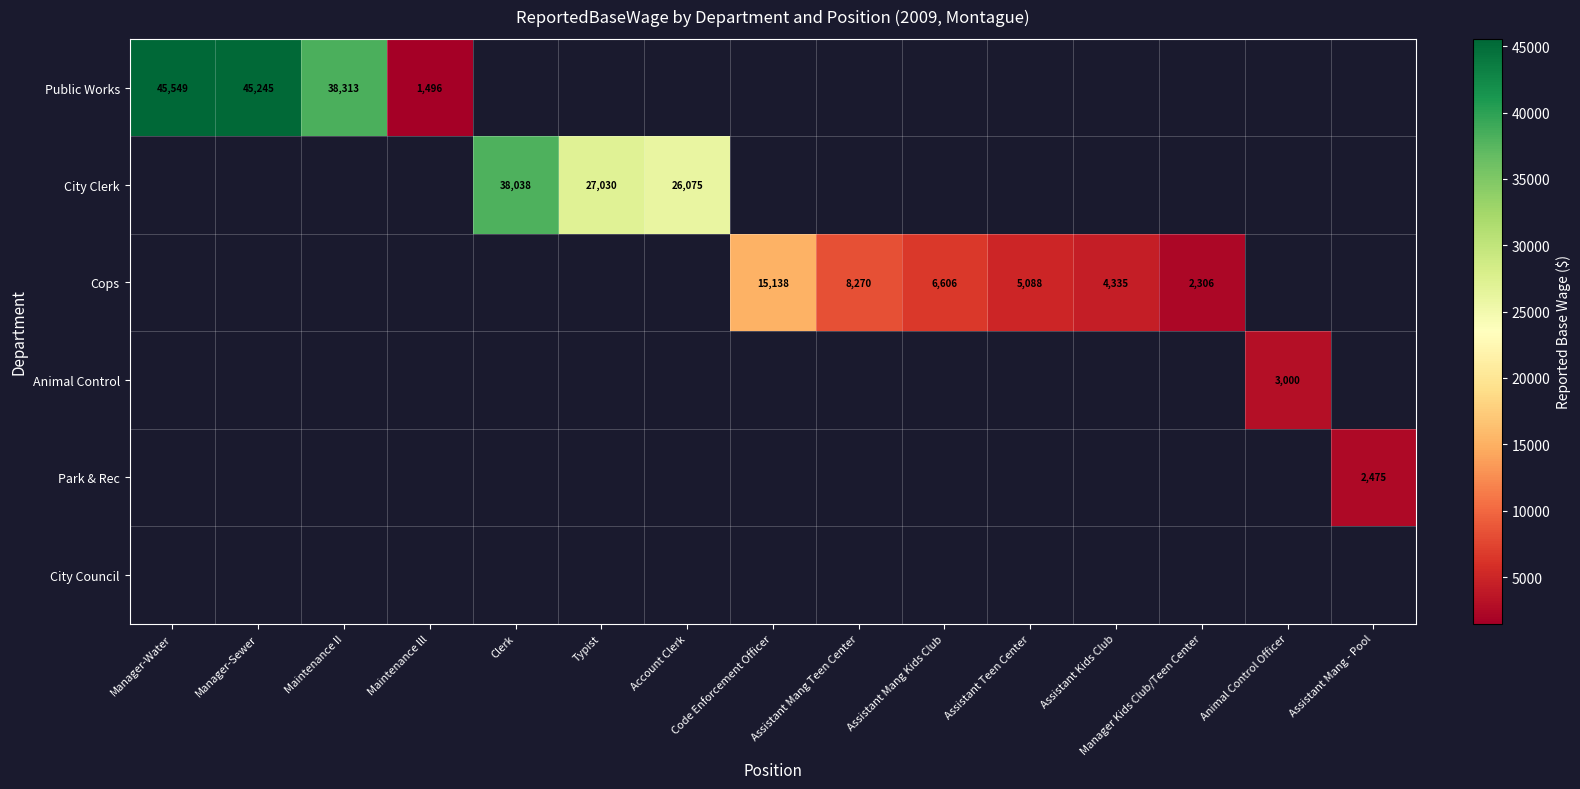

List the series in order of their peak value, highest first.

Public Works, City Clerk, Cops, Animal Control, Park & Rec, City Council